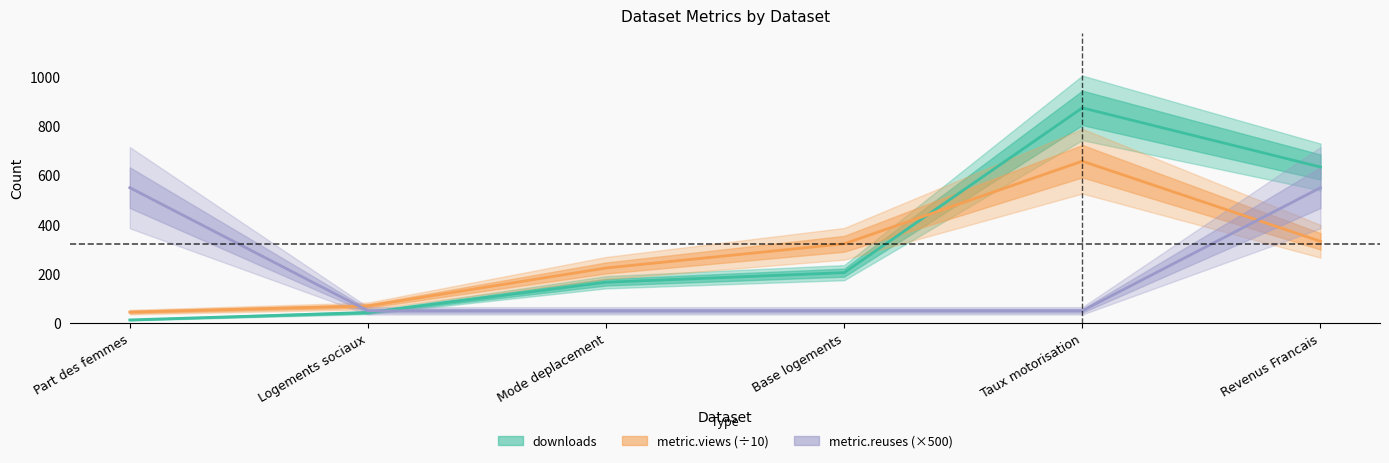

Count the number of categories in the chart.

6